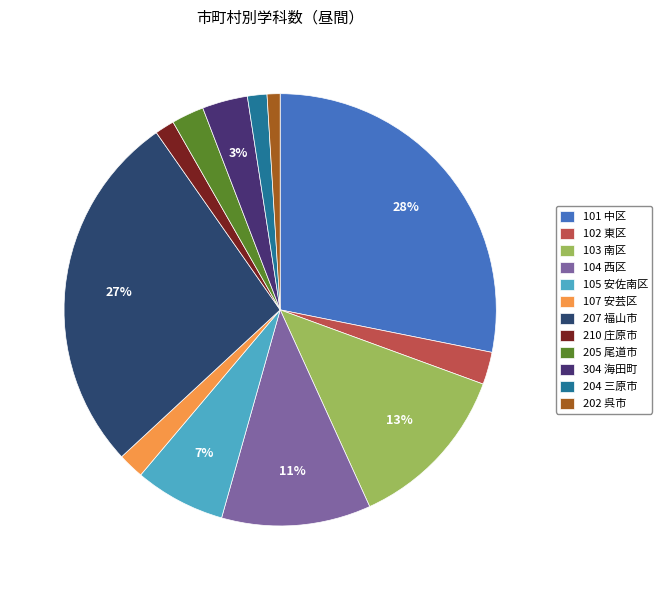

How much of the chart is everything except 103 南区?

87.4%